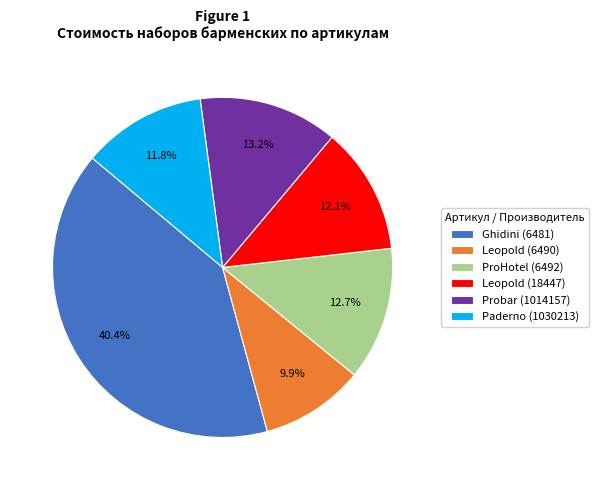

Does any single category account for the majority?

No